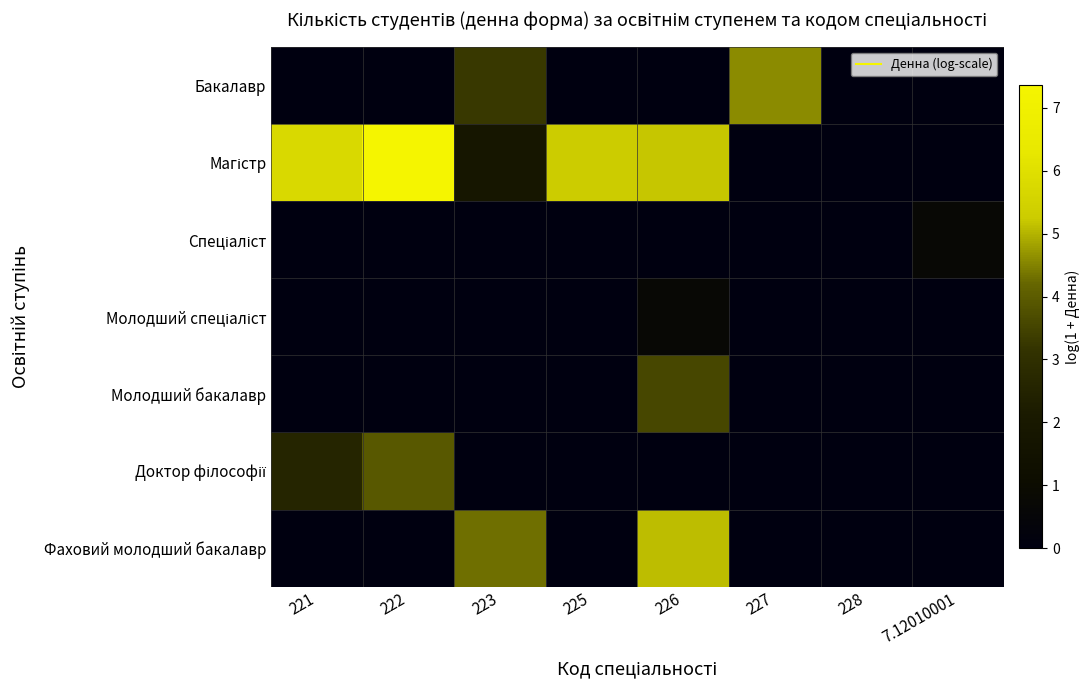

At how many categories does at least one series exceed 0?

7